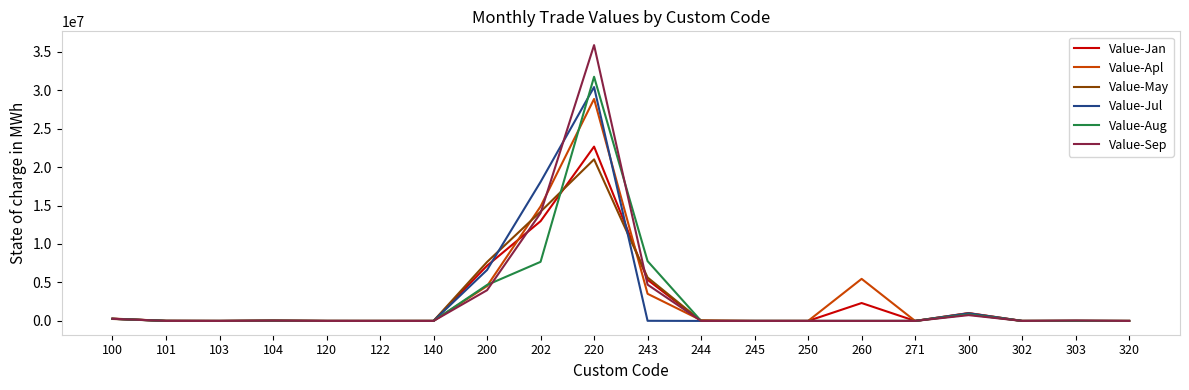

Which series changed the most between 220 and 243?

Value-Sep